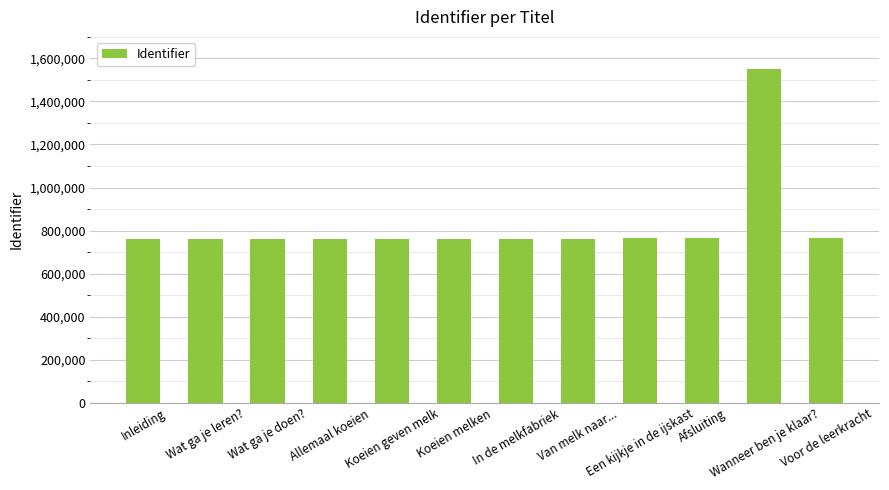

What is the difference between the maximum and second lowest values?

790876